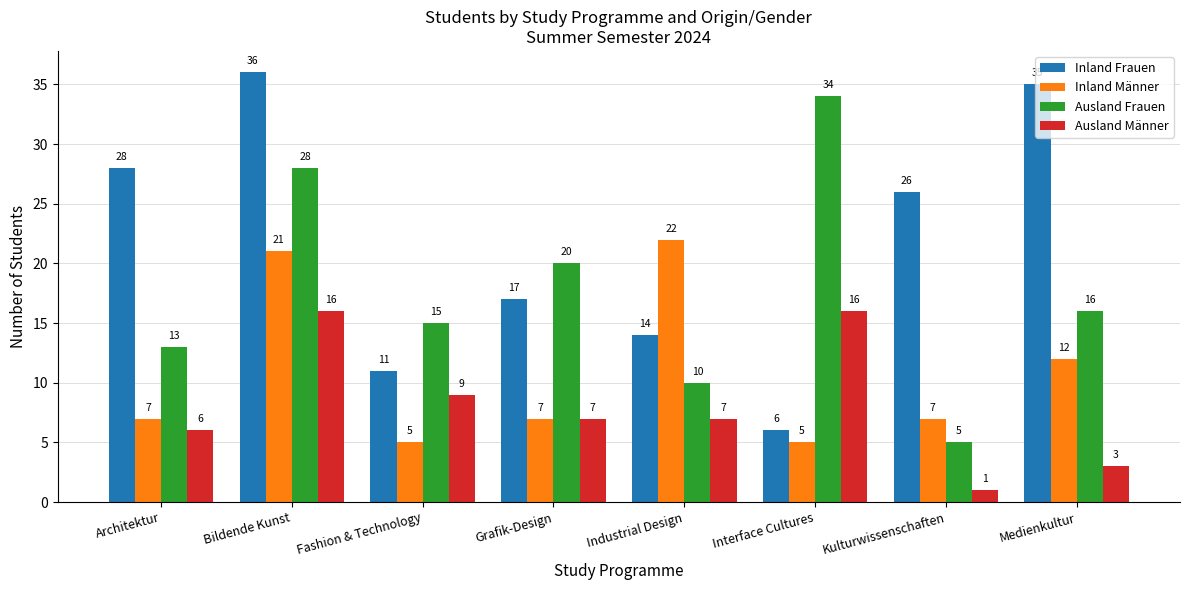

List the series in order of their overall mean, lowest first.

Ausland Männer, Inland Männer, Ausland Frauen, Inland Frauen